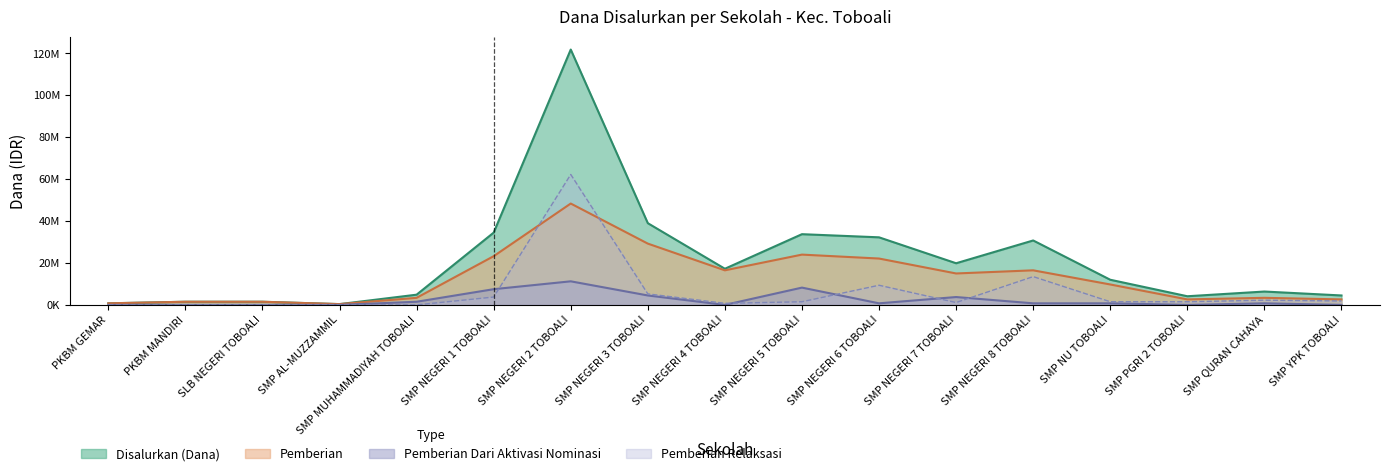

Read the Pemberian Relaksasi value at SMP QURAN CAHAYA, to the nearest 10.

2250000